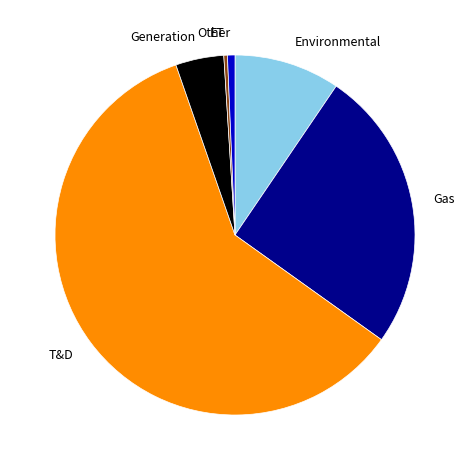

What is the ratio of the value at T&D to the value at Environmental?

6.3